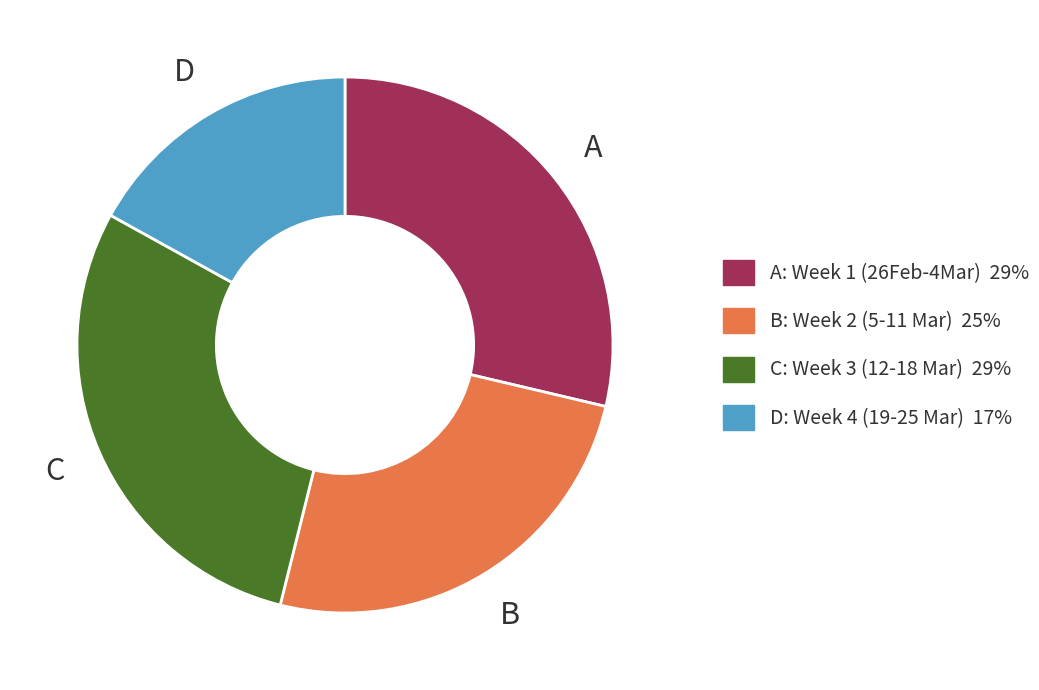

Is there any slice that represents more than half of the pie?

No